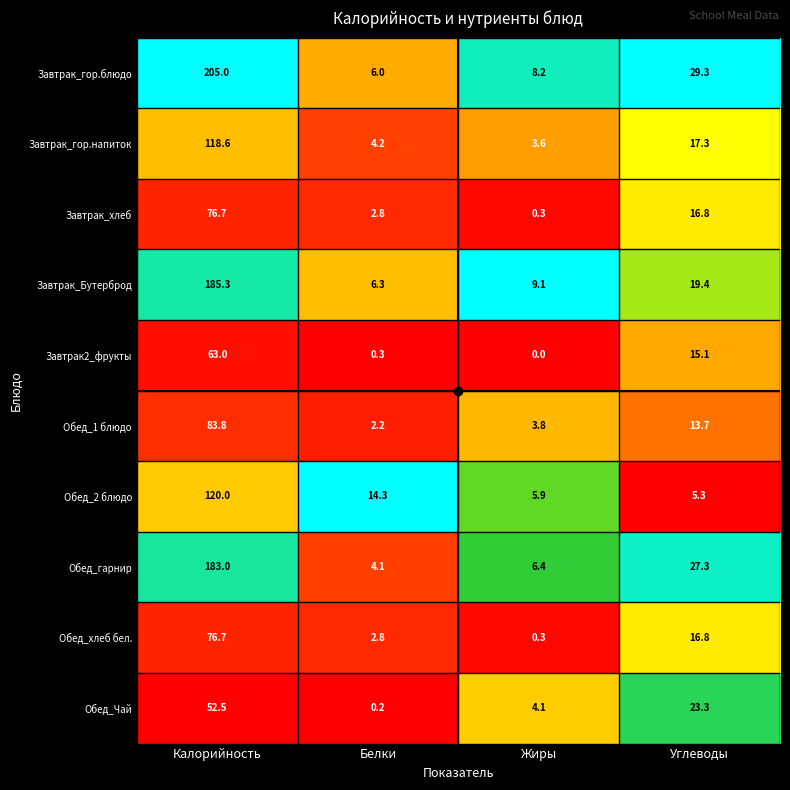

Rank the categories by Обед_2 блюдо value from lowest to highest.

Углеводы, Жиры, Белки, Калорийность